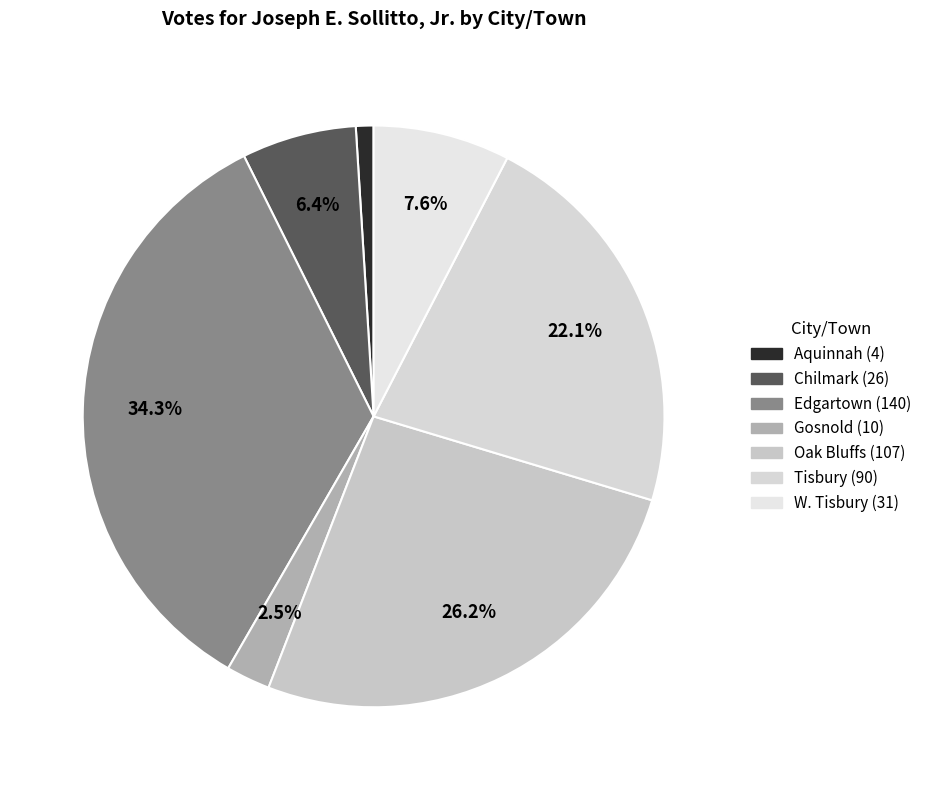

To the nearest percent, what is the difference between the largest and smallest slice percentages?

33%